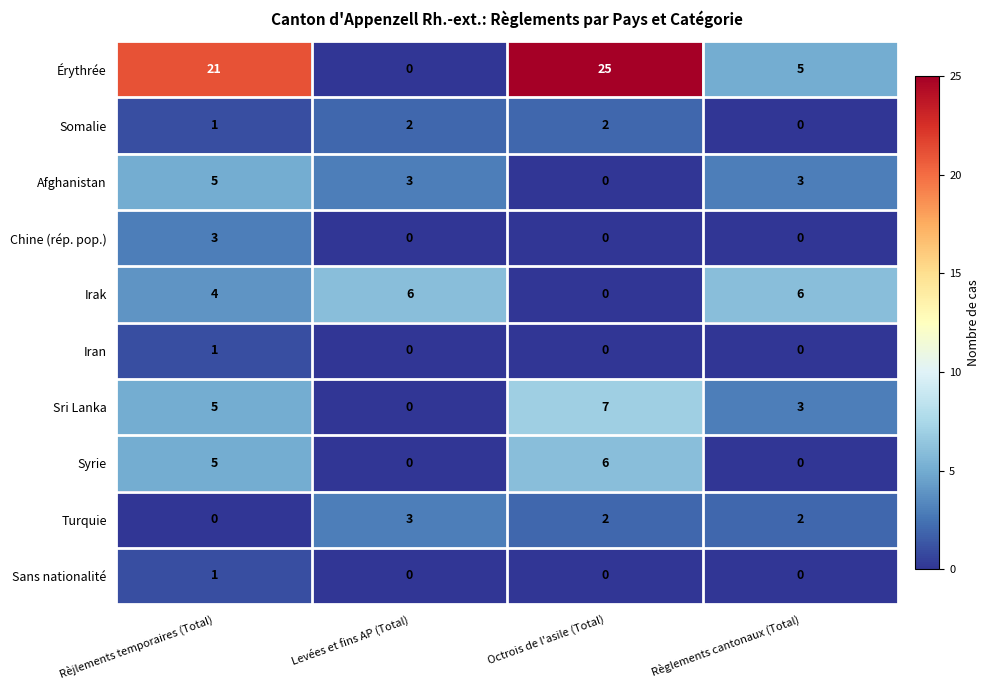

Which series has the widest spread of values?

Érythrée